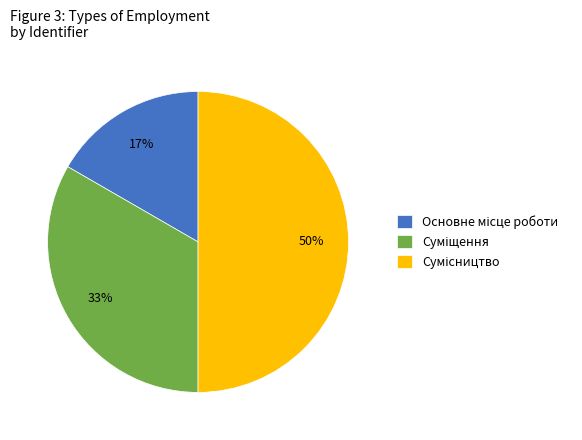

What percentage is the Суміщення slice, to the nearest percent?

33%